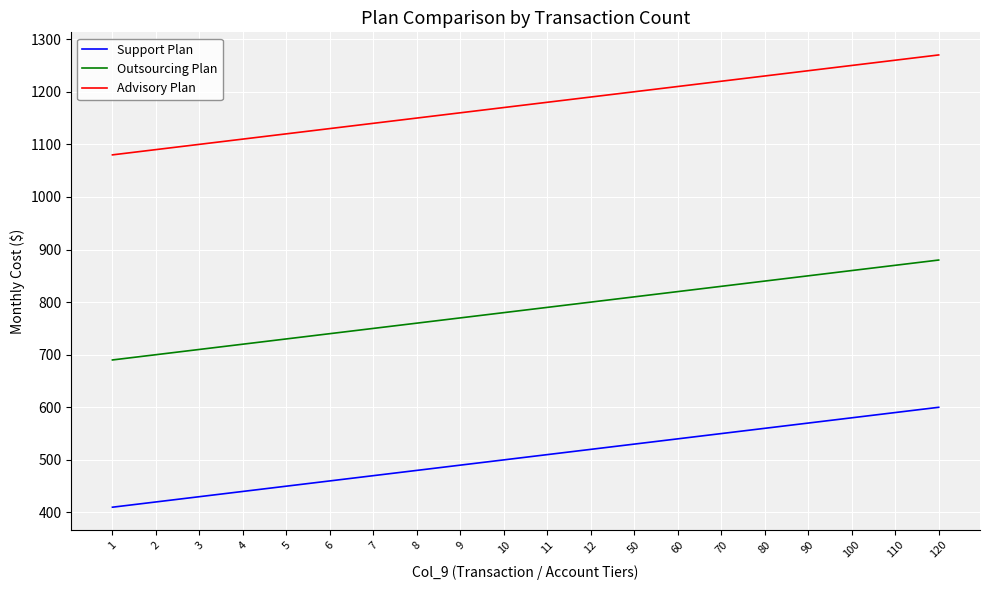

What are all the series names shown in the legend?

Support Plan, Outsourcing Plan, Advisory Plan